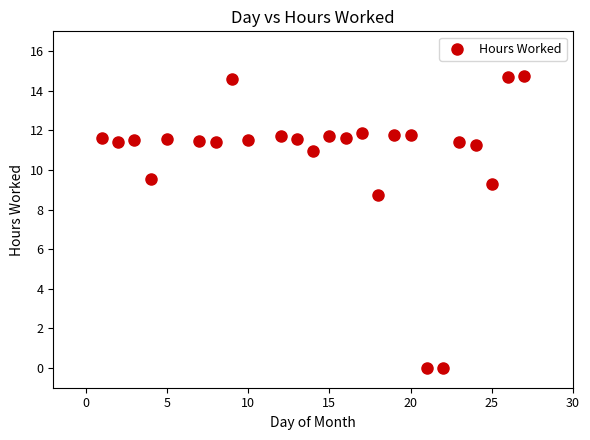

What is the range of X values (max minus min)?

26.0